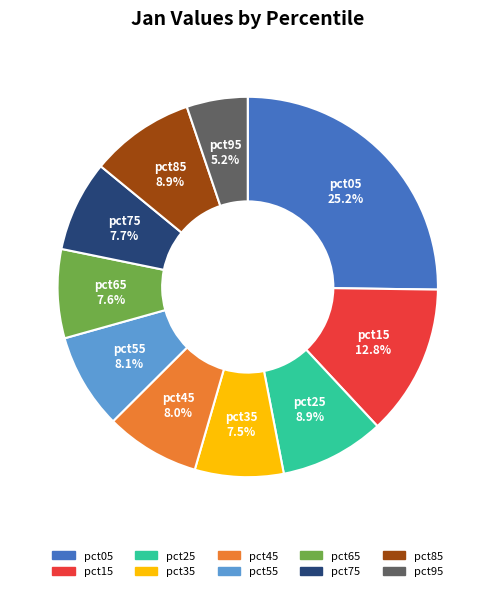

Does pct25 account for over 50% of the chart?

No